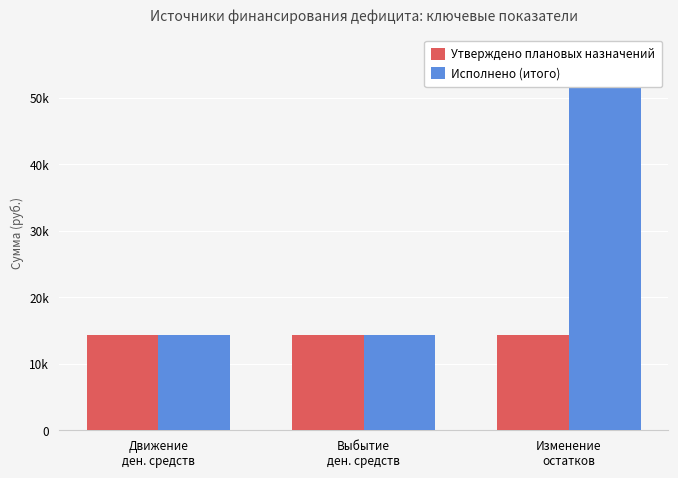

Rank the series by their average value, from highest to lowest.

Исполнено (итого), Утверждено плановых назначений